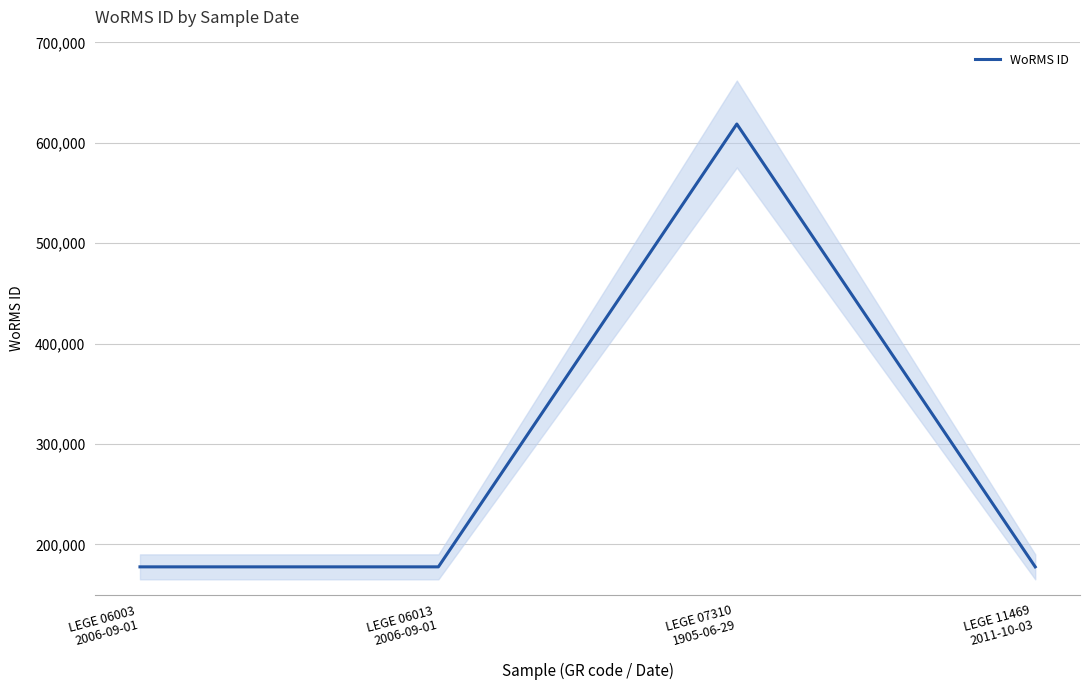

The chart shows a value of 177595 at LEGE 11469
2011-10-03. True or false?

True